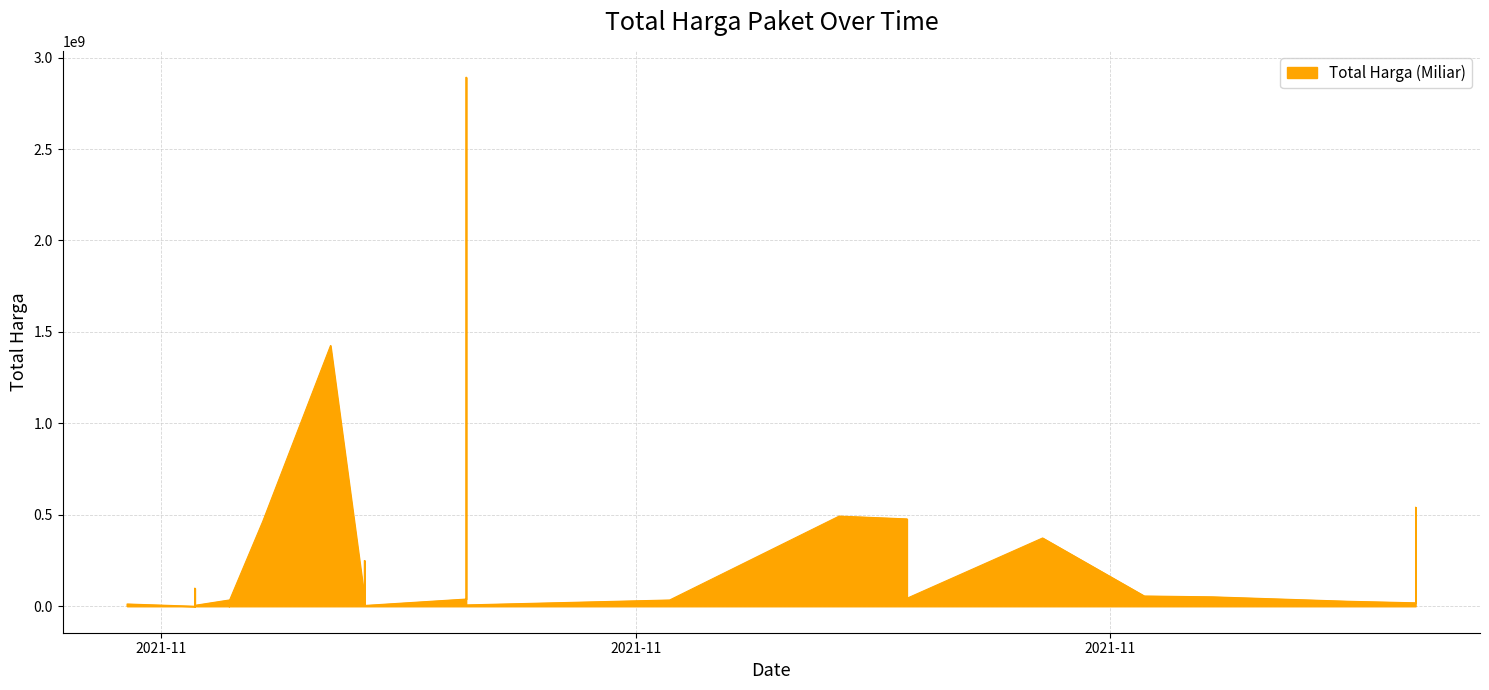

At which label does the data first exceed 27412000?

2021-11-07